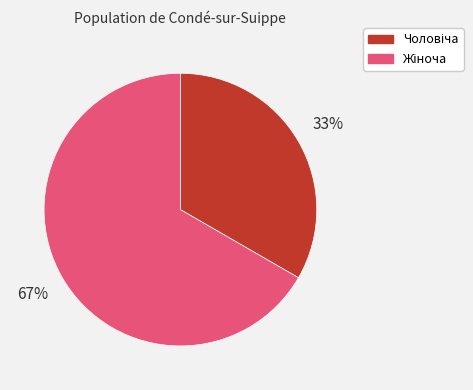

To the nearest percent, what is the average slice percentage?

50%